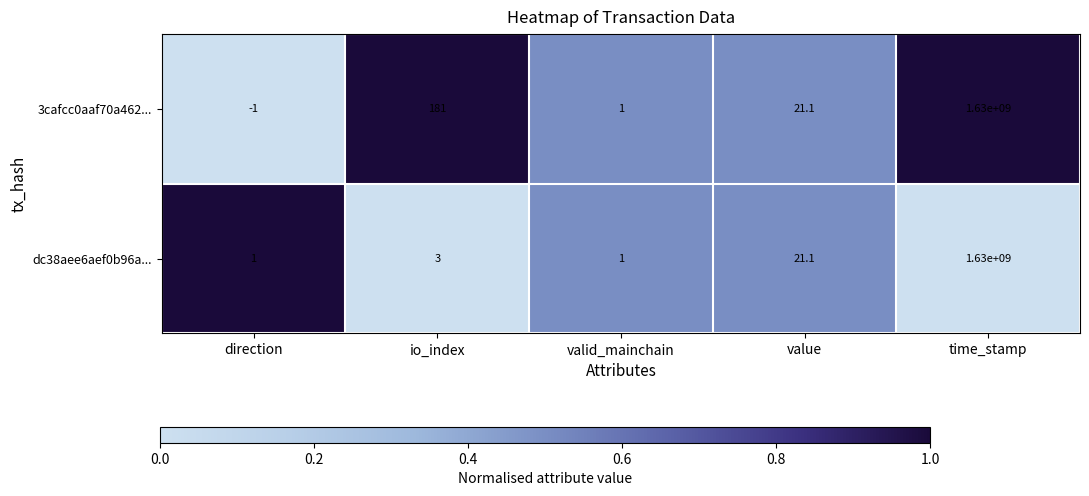

True or false: dc38aee6aef0b96a... has a value of 1630000000.0 at time_stamp.

True